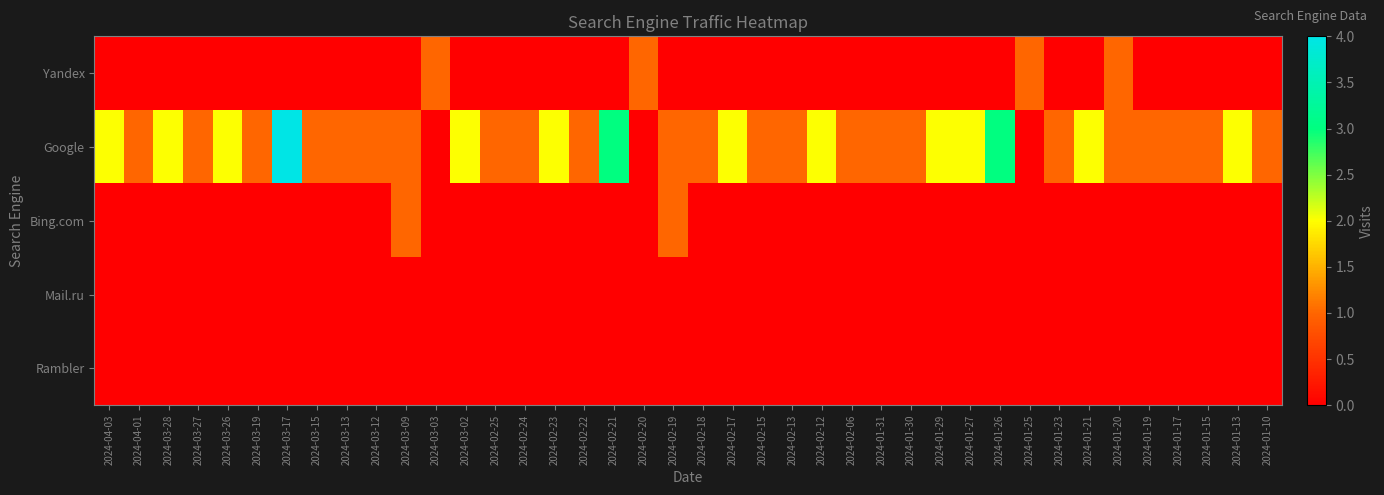

Count the number of categories in the chart.

40